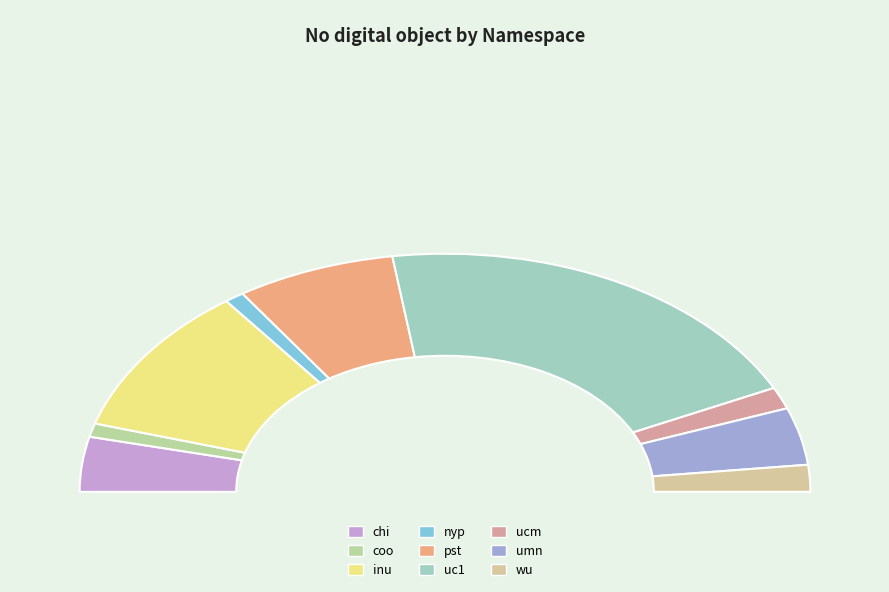

Which slice is the largest?

uc1